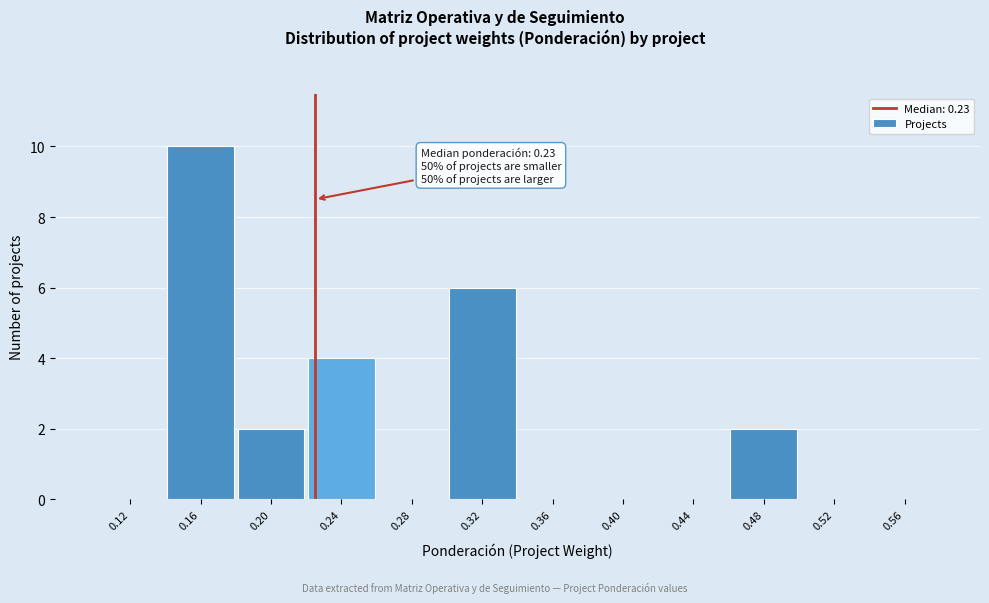

Which range on the x-axis has the tallest bar?

0.14 to 0.18